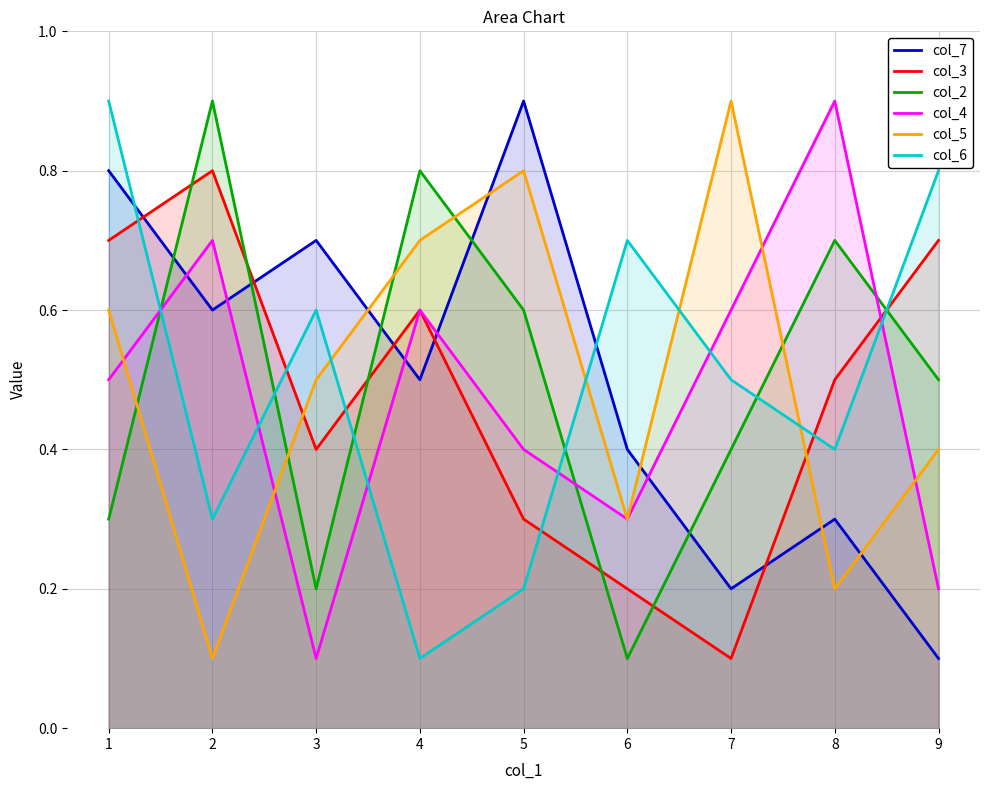

At 1, list the series in order from smallest to largest.

col_2, col_4, col_5, col_3, col_7, col_6